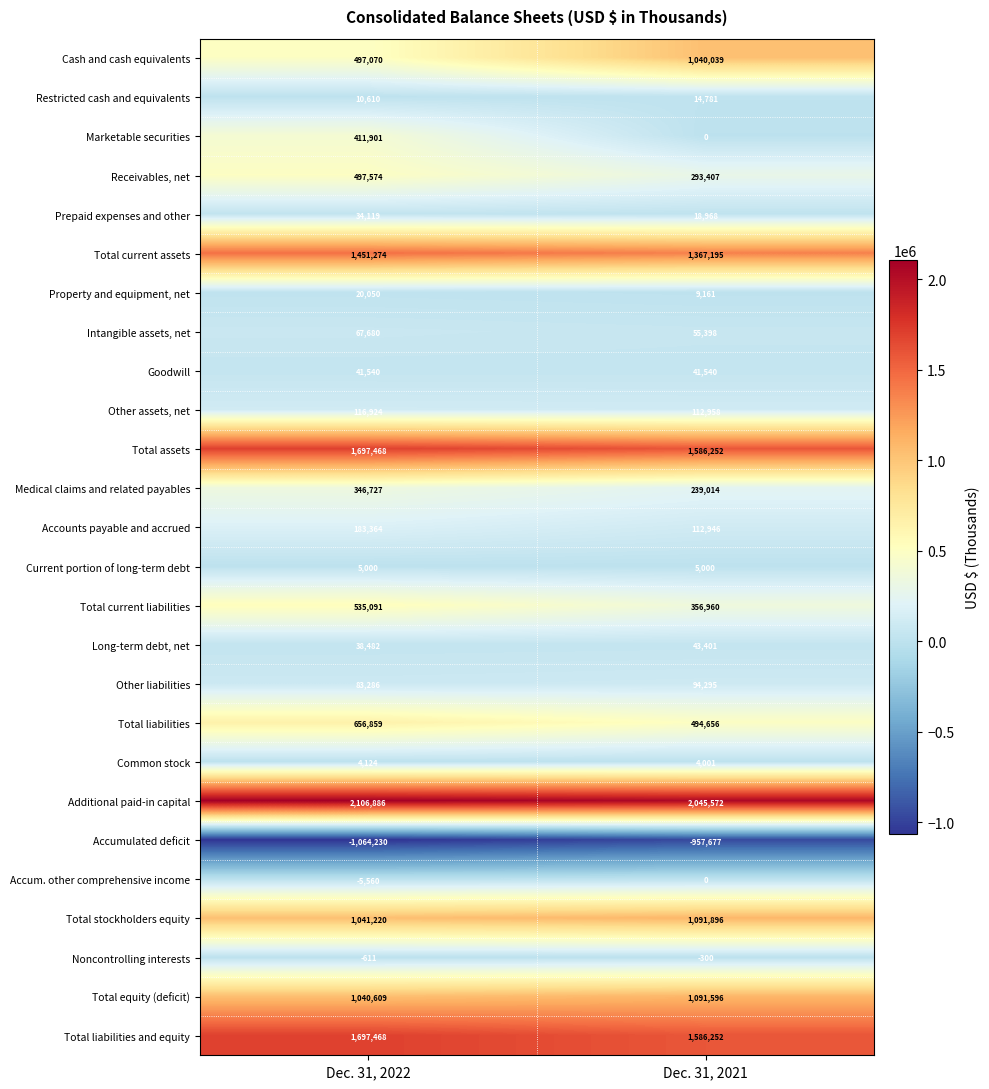

Is it true that Property and equipment, net equals 9161 at Dec. 31, 2021?

True